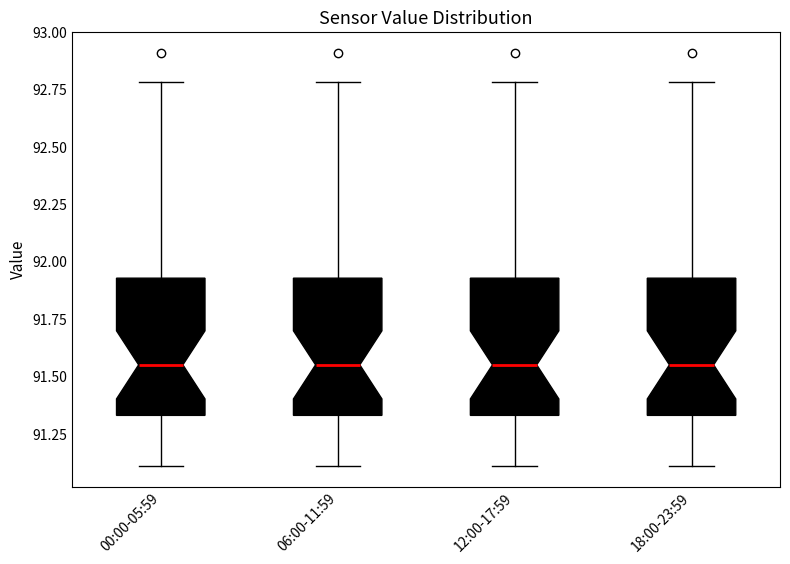

Where does the median line of the box for 18:00-23:59 sit on the y-axis? The values are not printed on the chart, so give them approximately, as read against the axis.

91.55